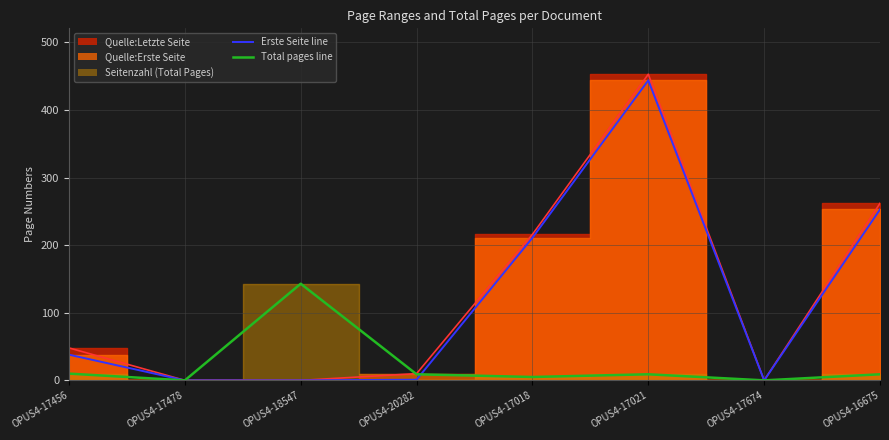

How many categories are shown in the chart?

8